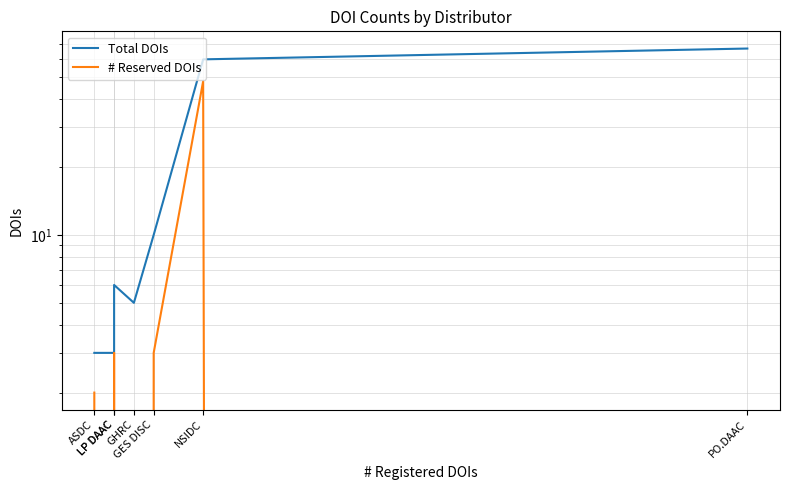

In # Reserved DOIs, how many points are lower than both neighbors (excluding endpoints)?

2